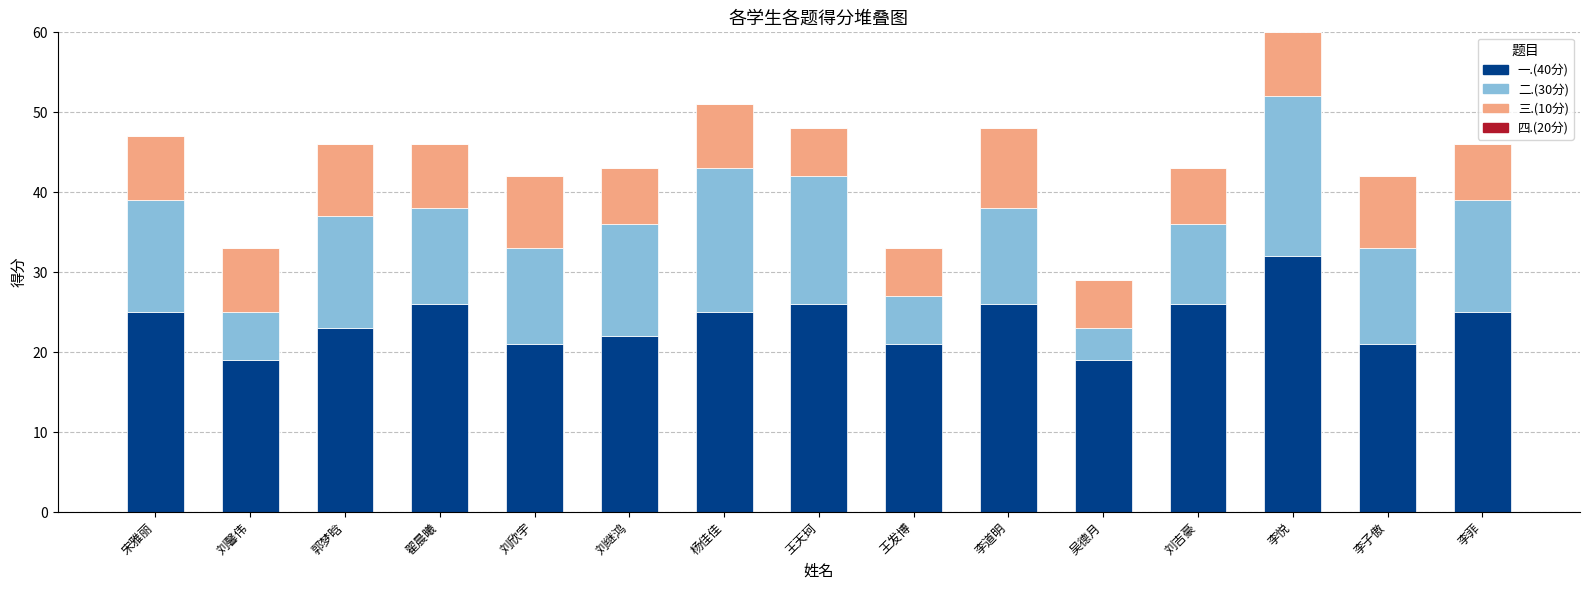

The 一.(40分) series shows 26 at 刘吉豪. True or false?

True